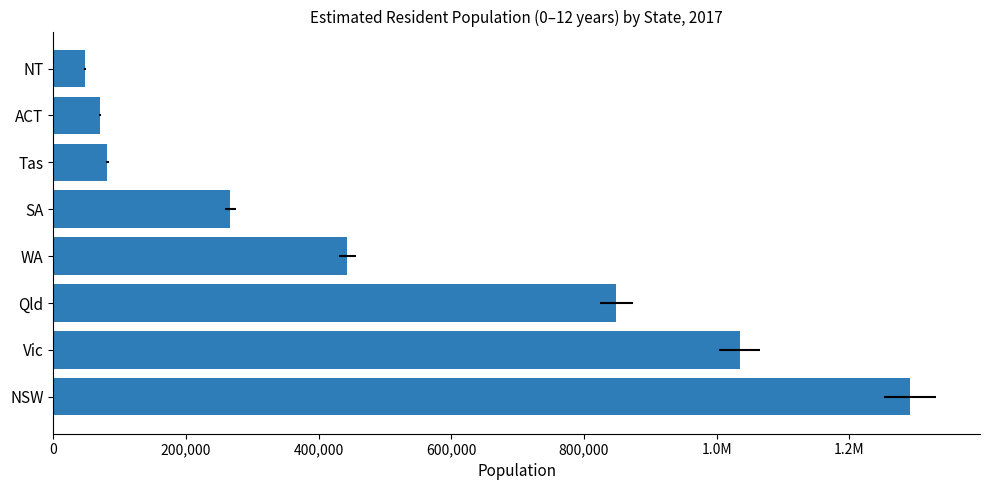

How many data points are less than 443259?

4